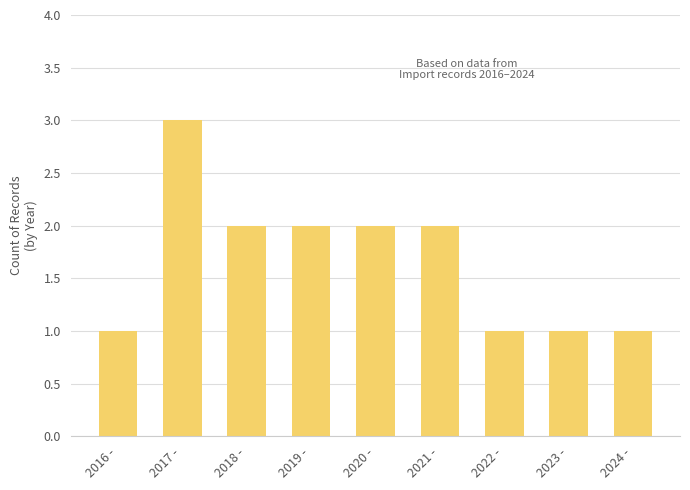

How many bars are there in total?

9